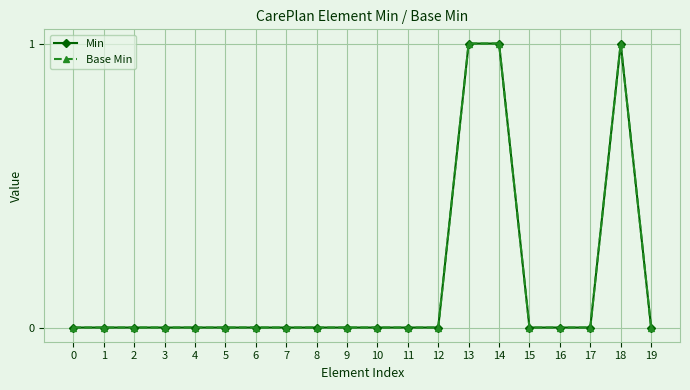

Which series has the largest range (max minus min)?

Min